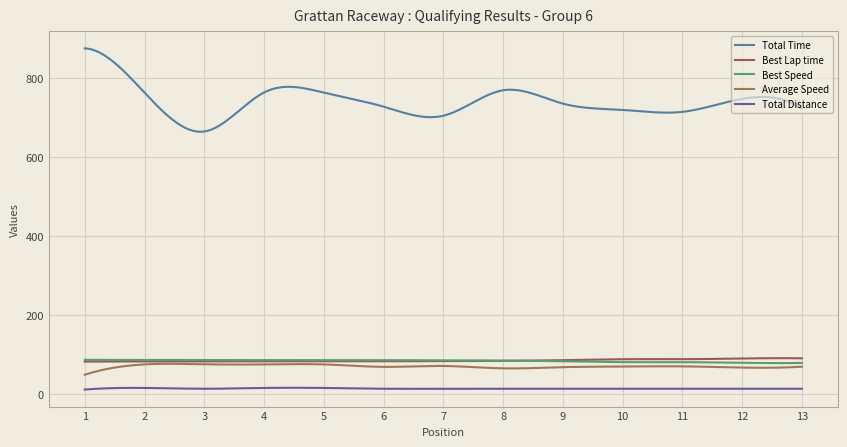

What is the difference between the maximum and minimum values in the Total Time series?

210.8